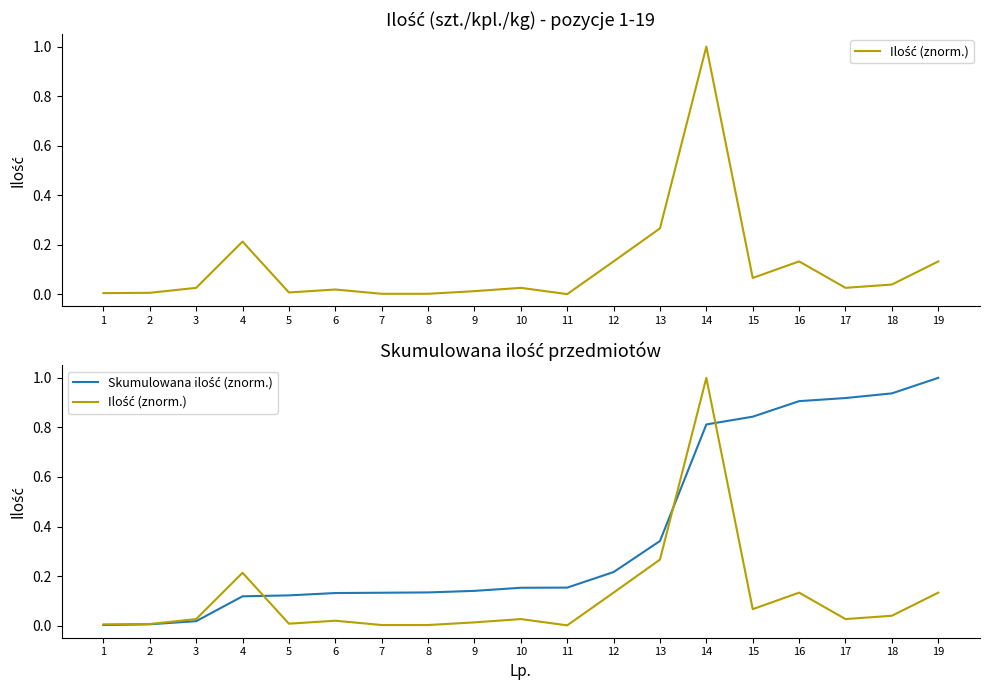

Which category has the highest value in the Ilość (znorm.) series?

14